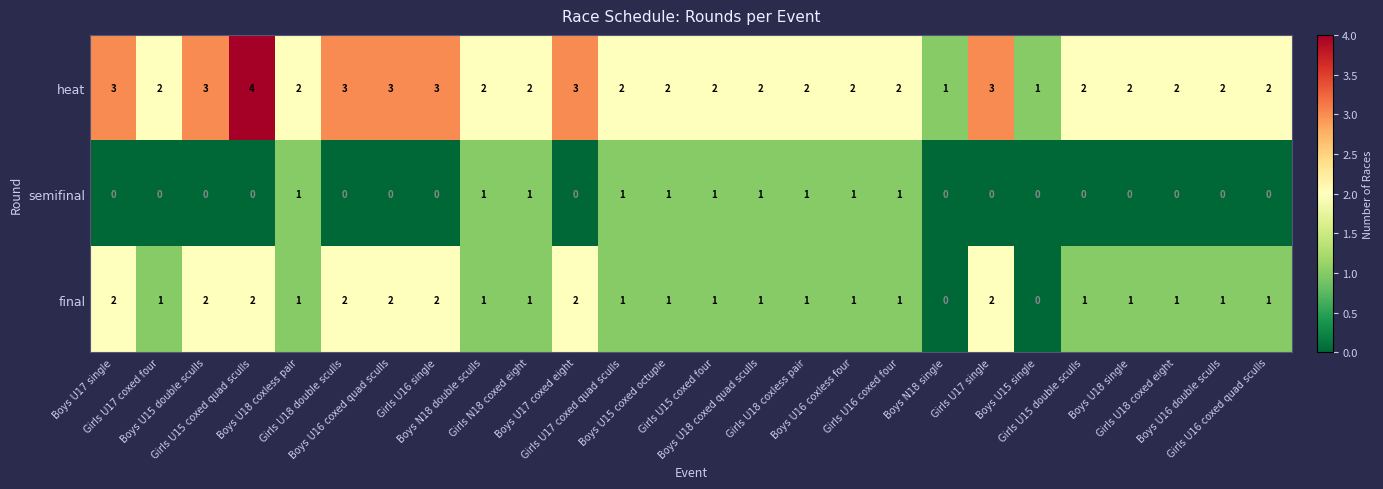

List the series in order of their peak value, highest first.

heat, final, semifinal